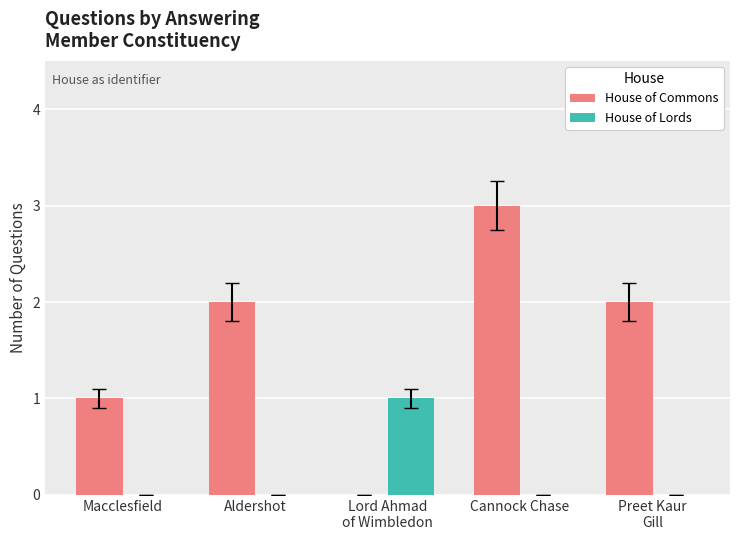

Between Aldershot and Cannock Chase, which series saw the biggest shift?

House of Commons